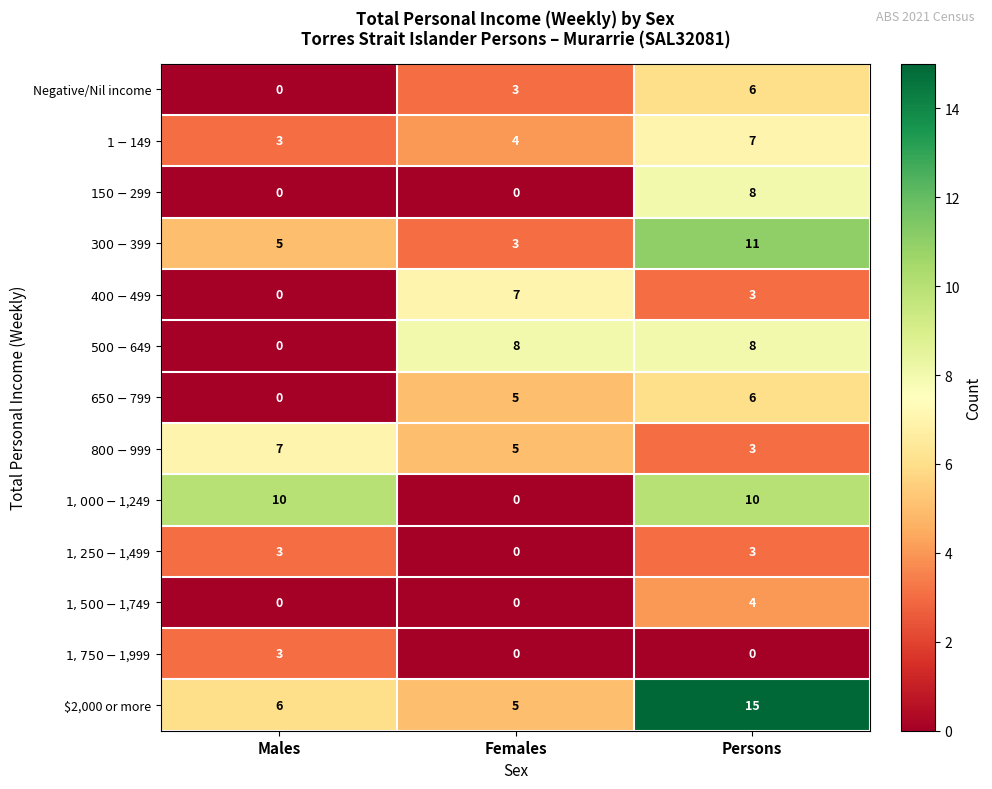

Count the number of data series in this chart.

13